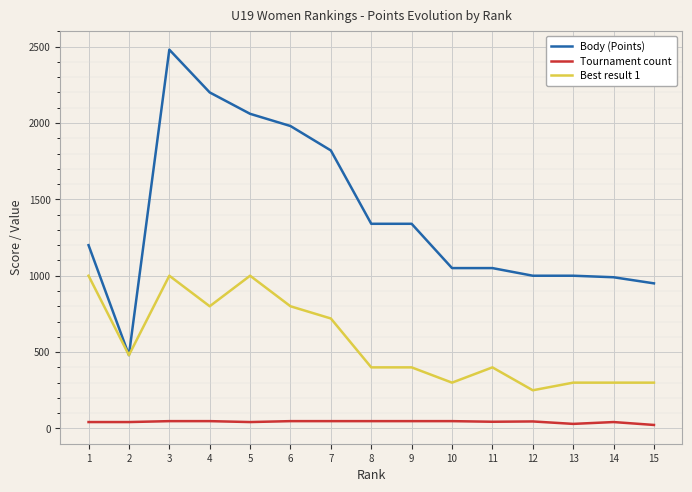

Is the value of Best result 1 at 9 greater than the value of Tournament count at 3?

Yes